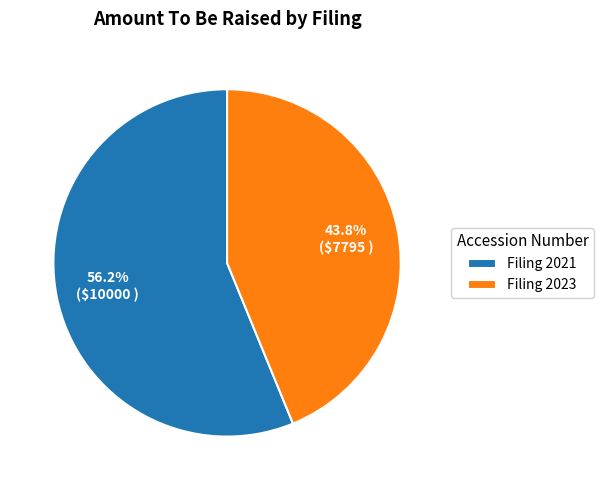

Combined, what portion of the pie is Filing 2021 and Filing 2023?

100.0%